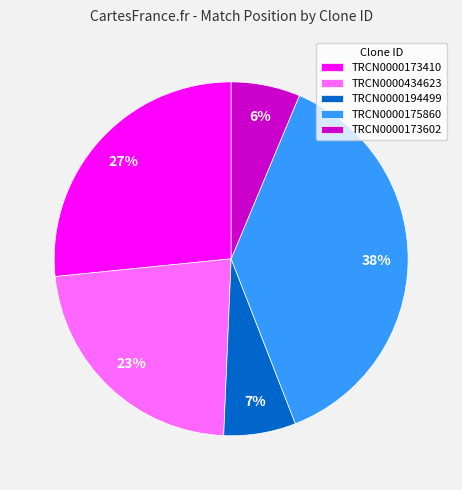

True or false: TRCN0000175860 accounts for 38% of the total.

True